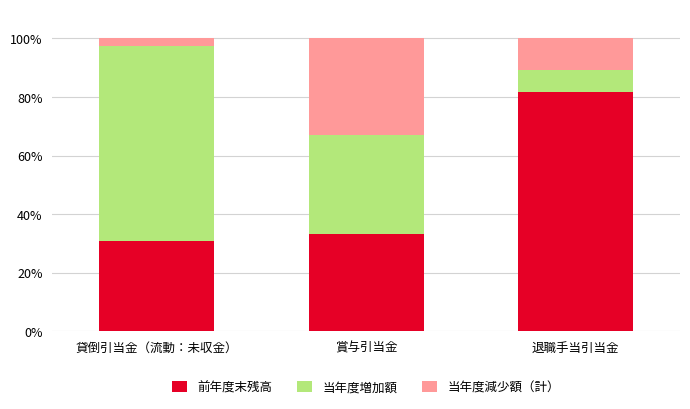

At which label is 前年度末残高 closest to 56?

賞与引当金